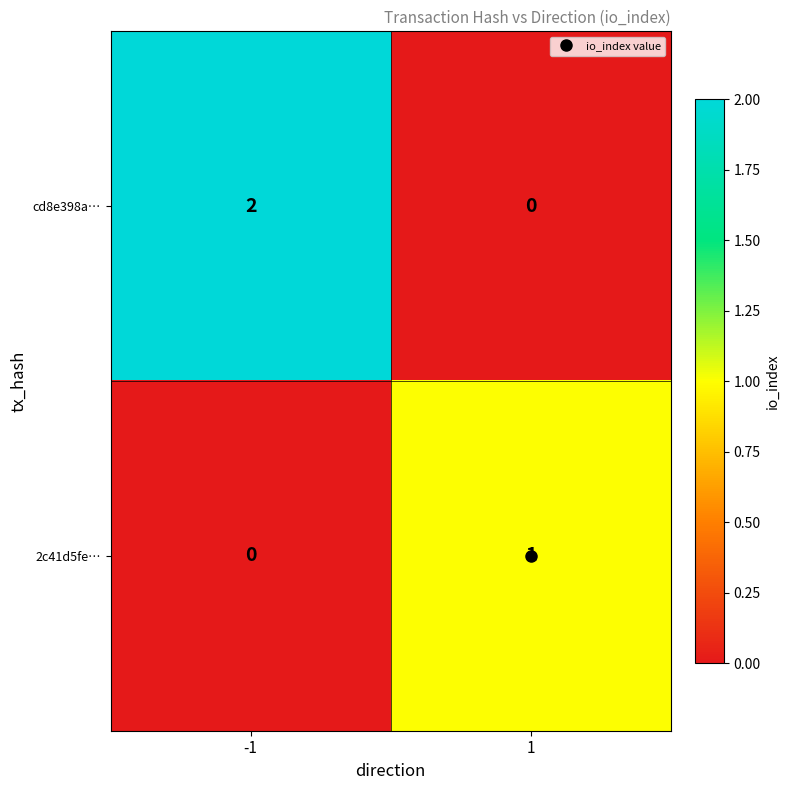

Which series has the widest spread of values?

cd8e398a…